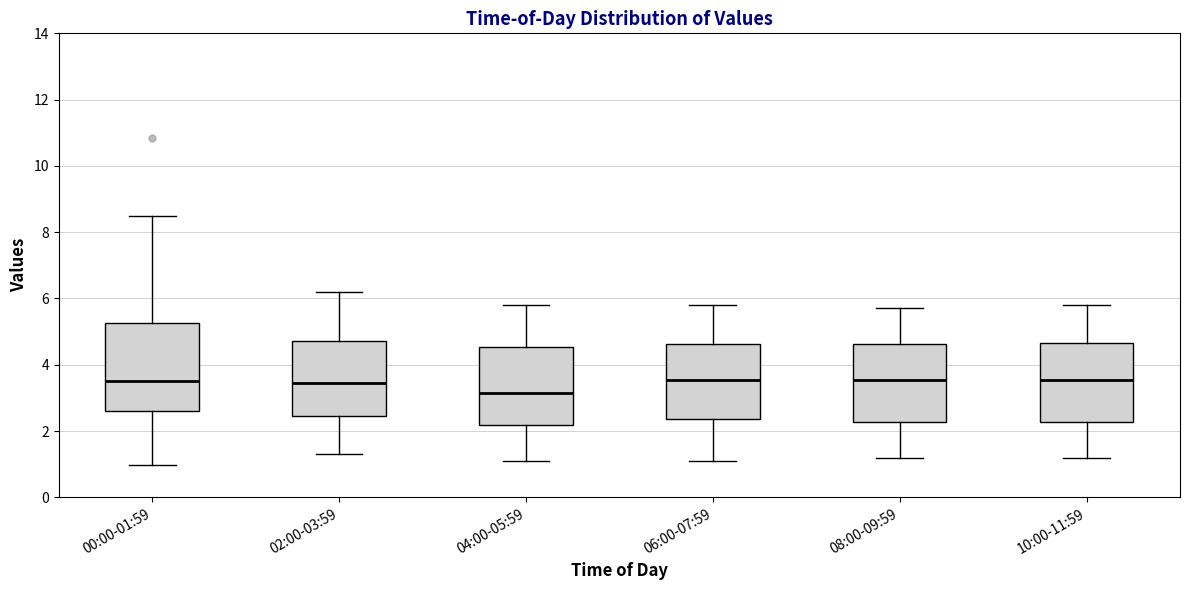

Reading left to right, transcribe this box plot: for each box, give where its median line is, the range the box spans, and where its two whiskers end, as read against the y-axis. The values are not printed on the chart, so give them approximately, as read against the axis.

00:00-01:59: median 3.6, box 2.6 to 5.2, whiskers 1.0 to 8.6
02:00-03:59: median 3.4, box 2.4 to 4.8, whiskers 1.4 to 6.2
04:00-05:59: median 3.2, box 2.2 to 4.6, whiskers 1.2 to 5.8
06:00-07:59: median 3.6, box 2.4 to 4.6, whiskers 1.2 to 5.8
08:00-09:59: median 3.6, box 2.2 to 4.6, whiskers 1.2 to 5.8
10:00-11:59: median 3.6, box 2.2 to 4.6, whiskers 1.2 to 5.8